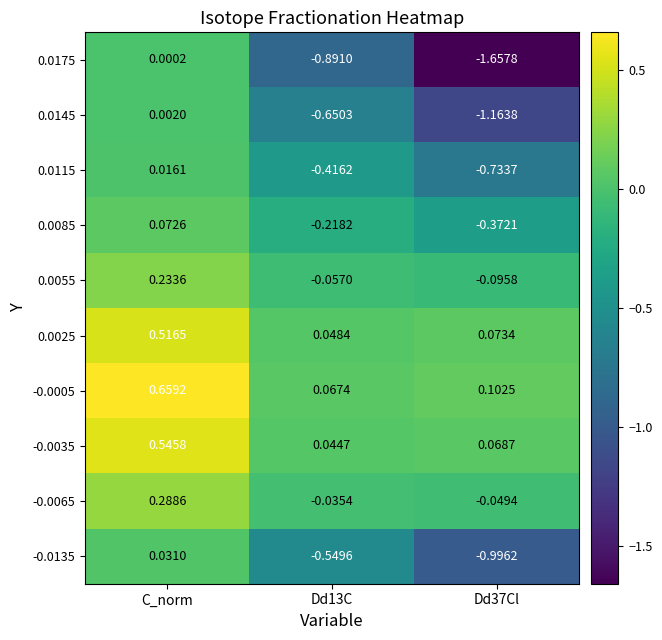

At which label is 0.0115 closest to 0?

C_norm